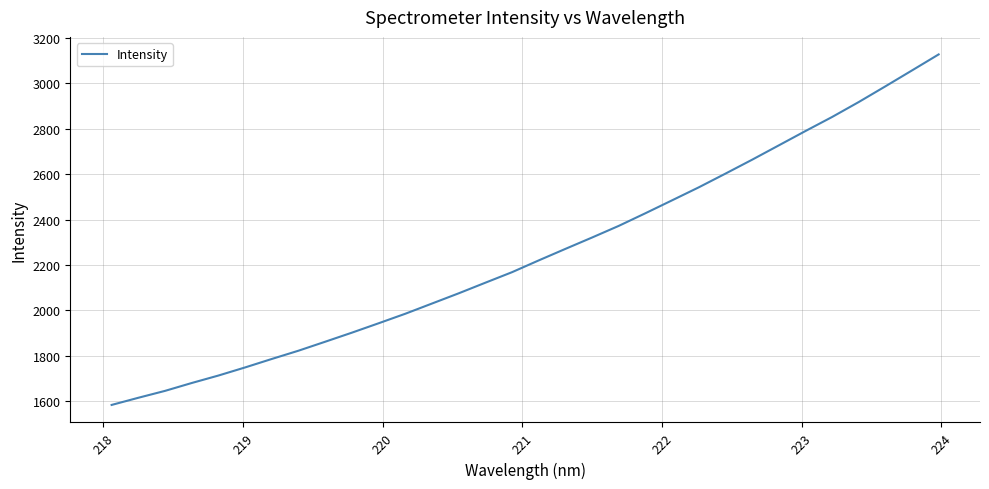

Count the number of categories in the chart.

32